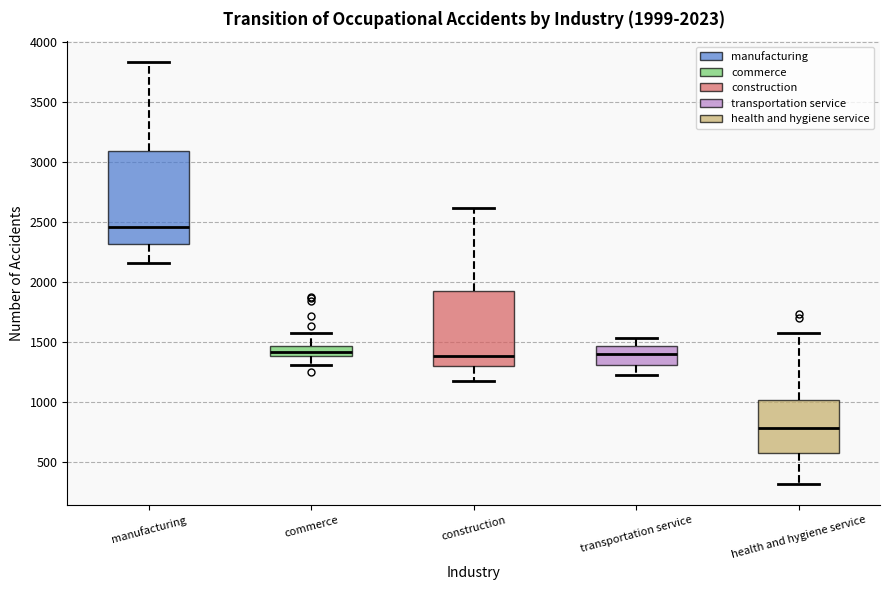

Comparing the boxes themselves (not the whiskers), which one is the tallest?

manufacturing